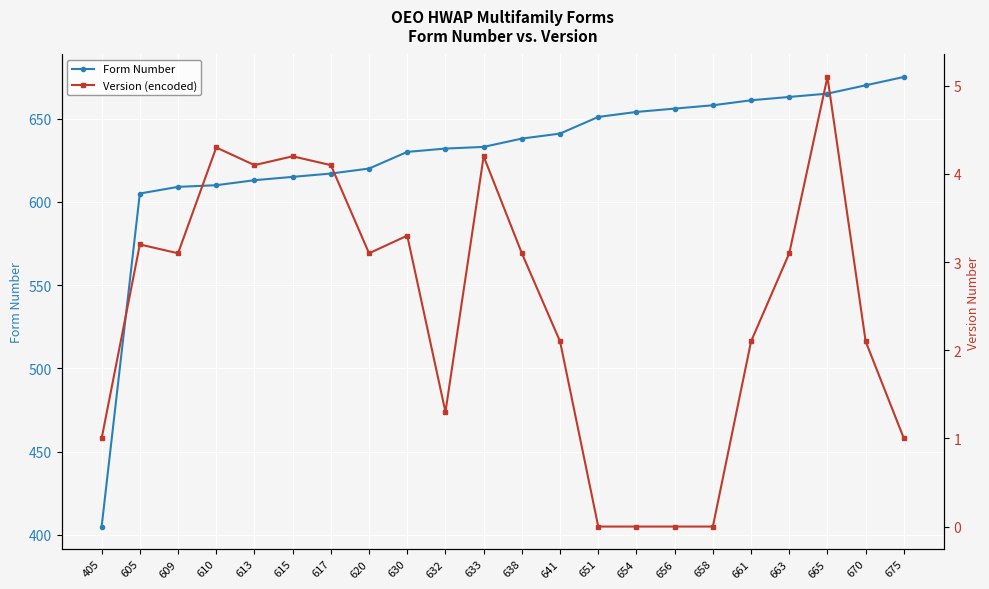

How many values in the Form Number series are below 638?

11